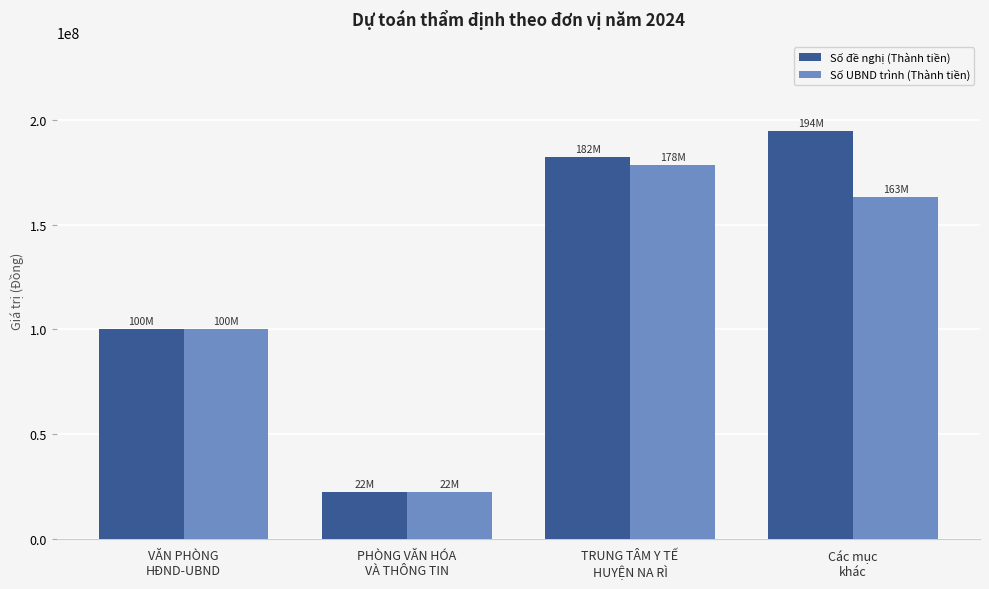

What is the label of the 3rd bar from the right?

PHÒNG VĂN HÓA
VÀ THÔNG TIN